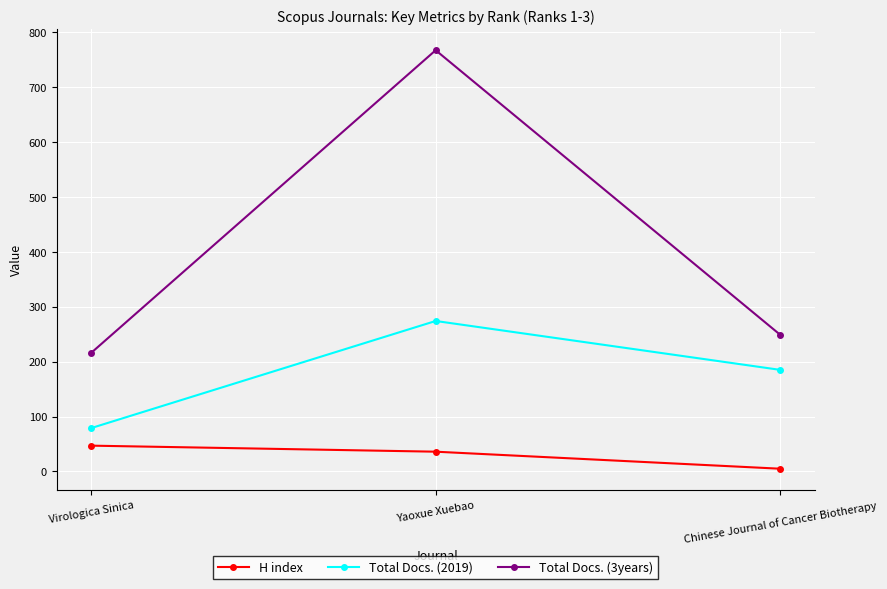

Reading left to right, list all the values displayed in this chart.

H index: 47	36	5
Total Docs. (2019): 79	274	185
Total Docs. (3years): 216	767	249